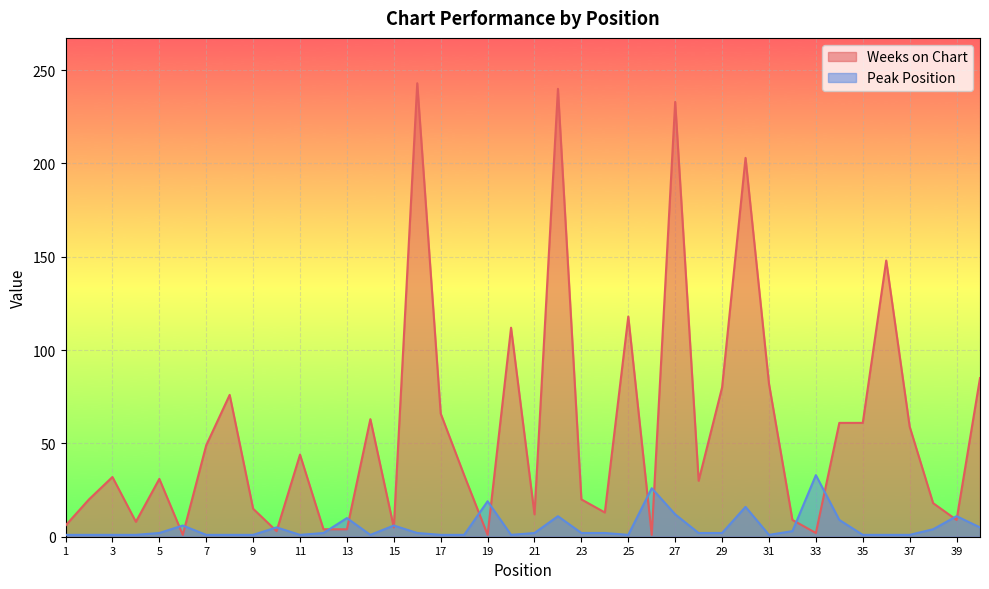

How many lines are shown in the chart?

2